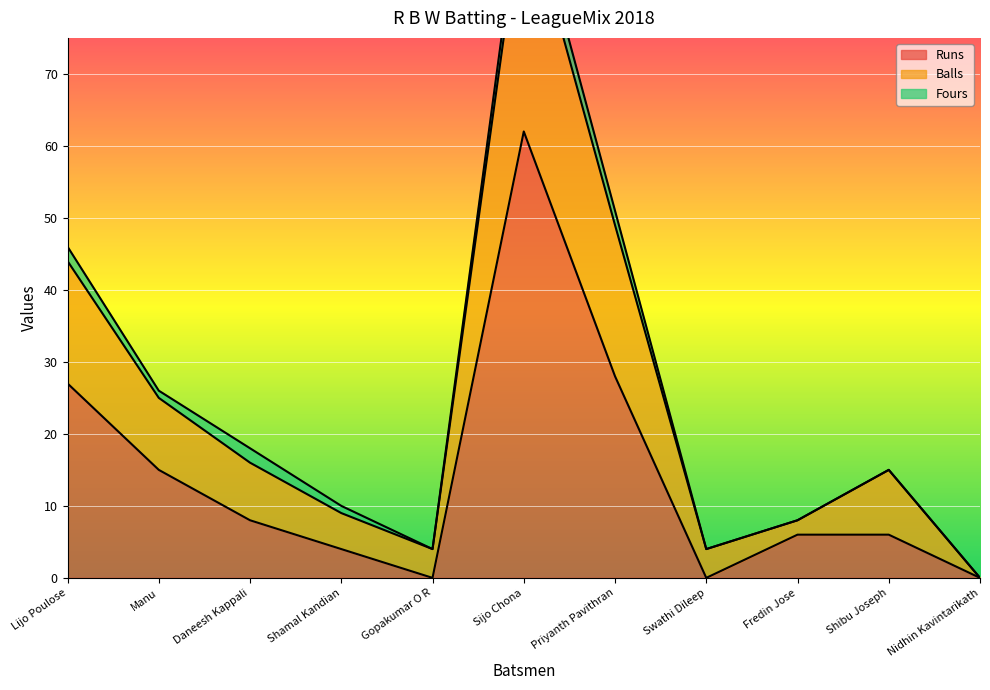

The value of Runs at Sijo Chona is 22. True or false?

False